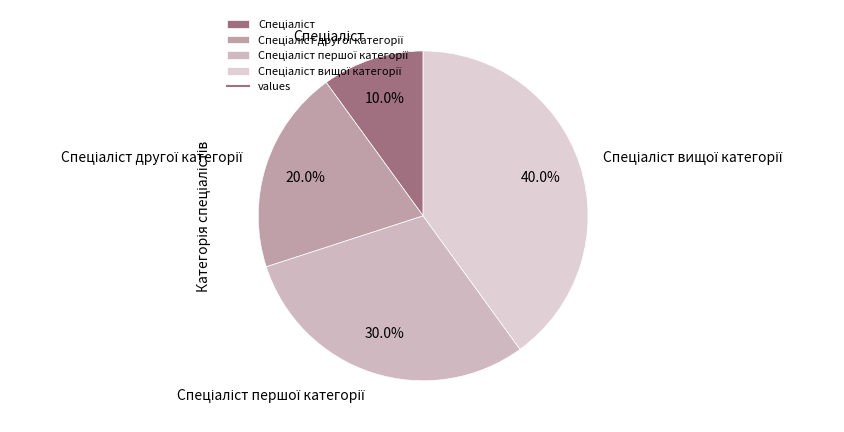

How many slices are in this pie chart?

4